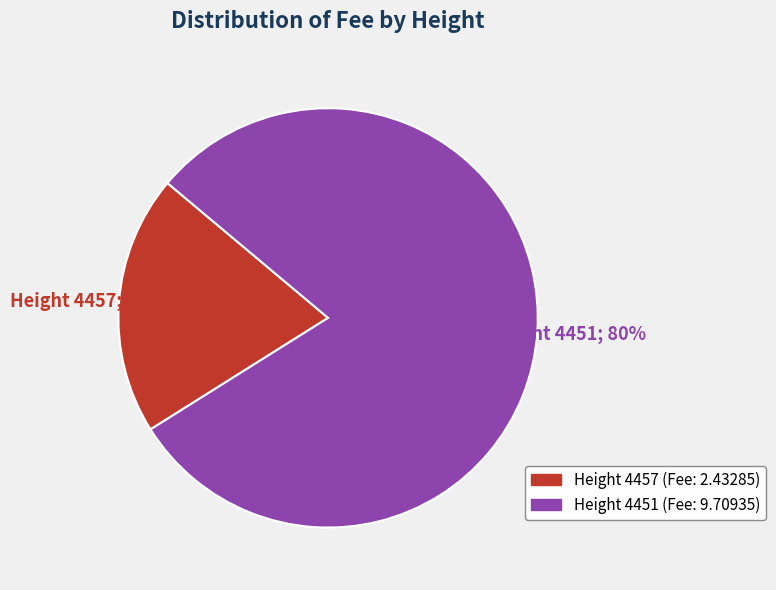

How many slices are in this pie chart?

2